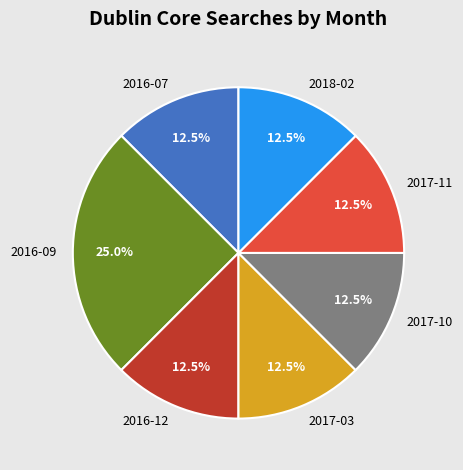

Which category has the biggest portion of the pie?

2016-09